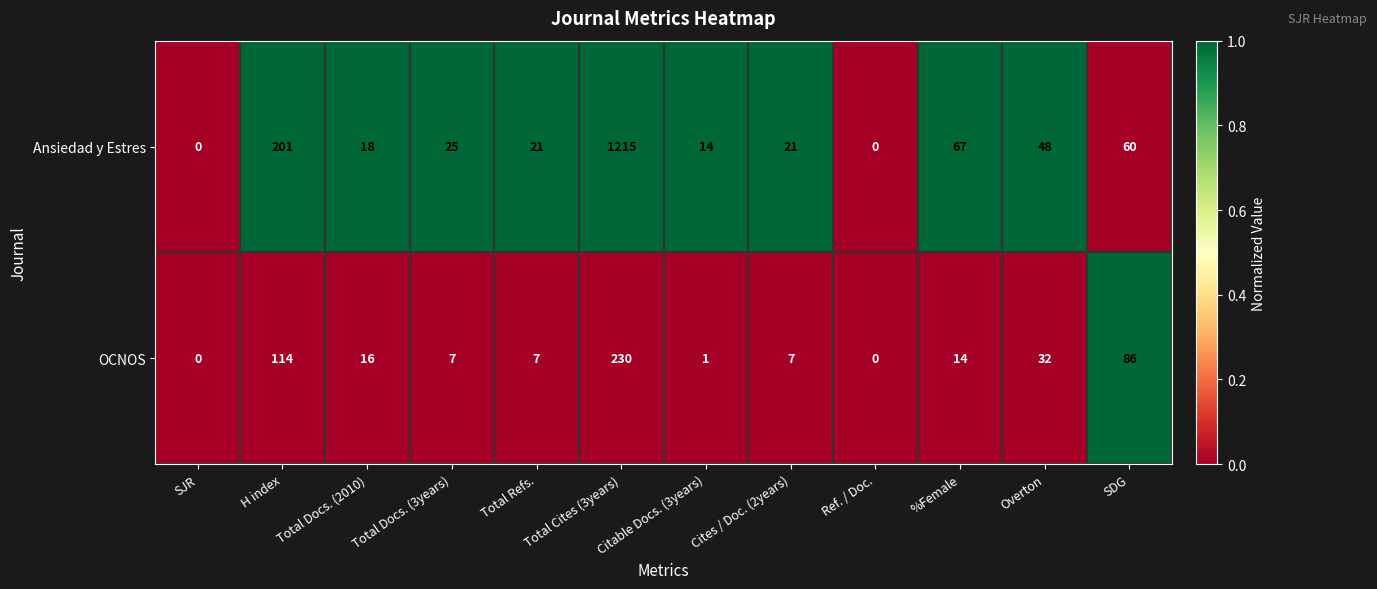

Is it true that OCNOS equals 154 at H index?

False